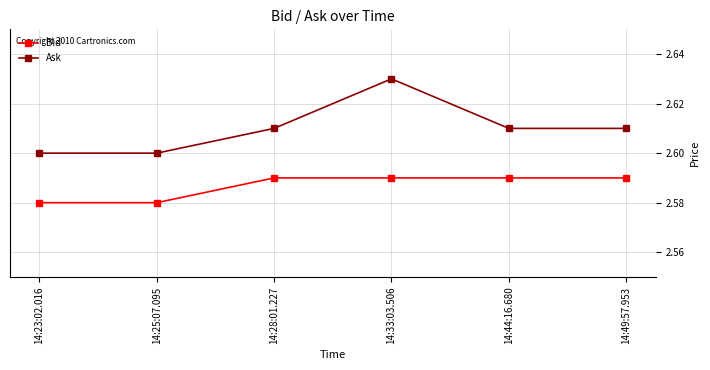

What is the label of the 2nd point from the left?

14:25:07.095